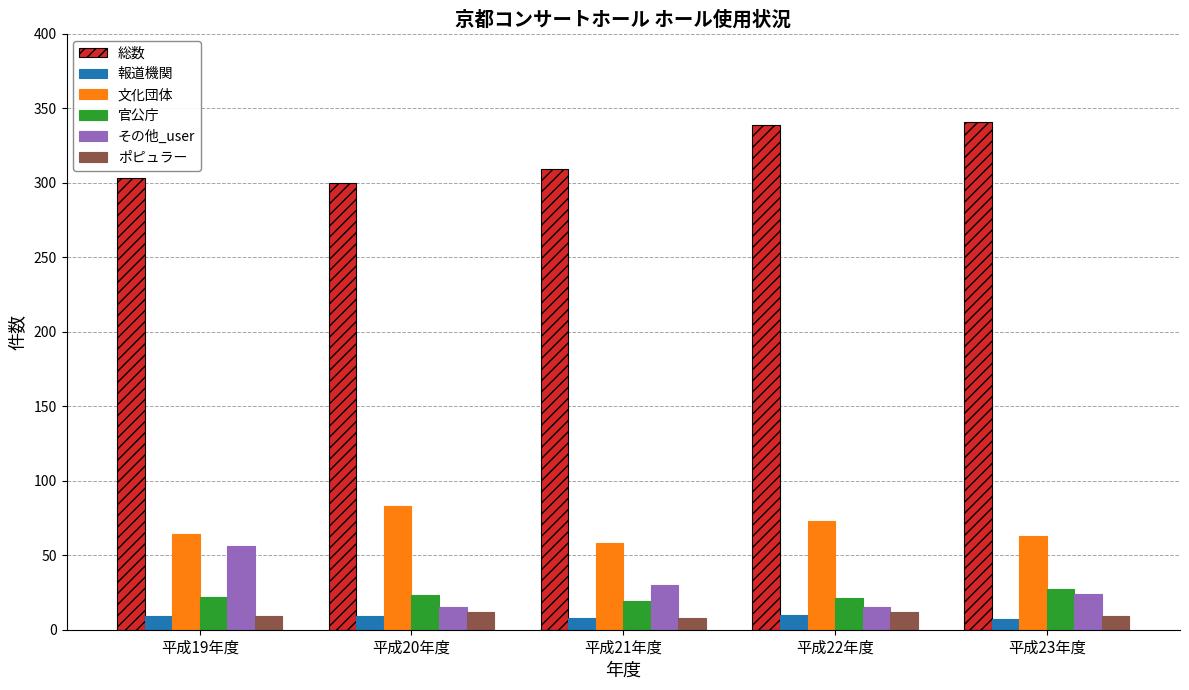

The value of その他_user at 平成23年度 is 24. True or false?

True